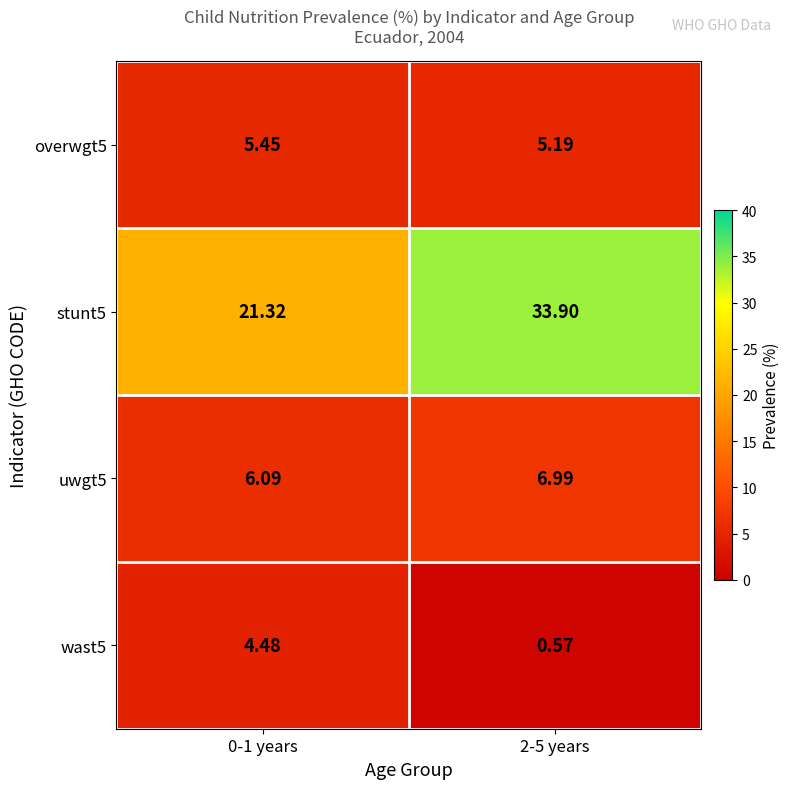

Which series has the widest spread of values?

stunt5